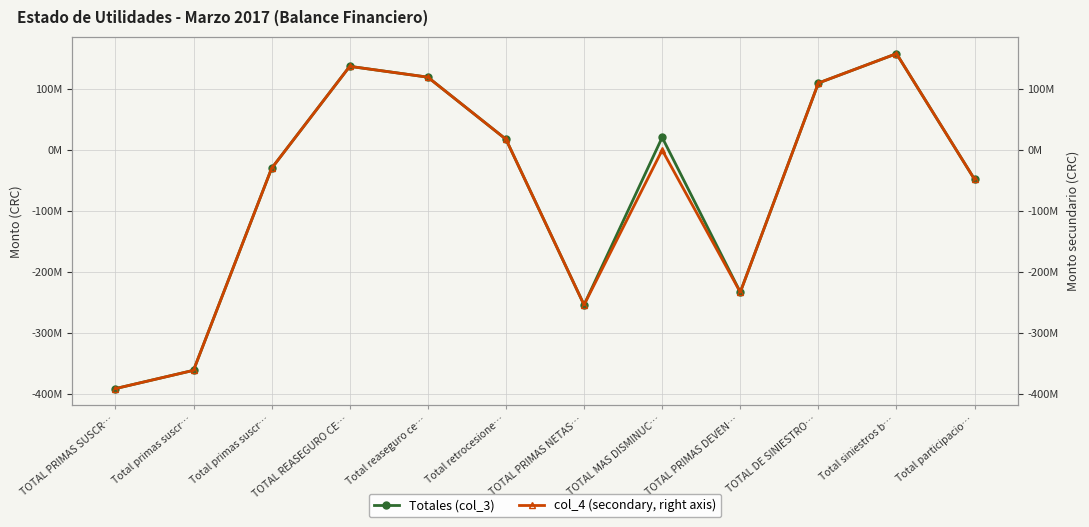

True or false: col_4 (secondary, right axis) and Totales (col_3) cross at least once.

False